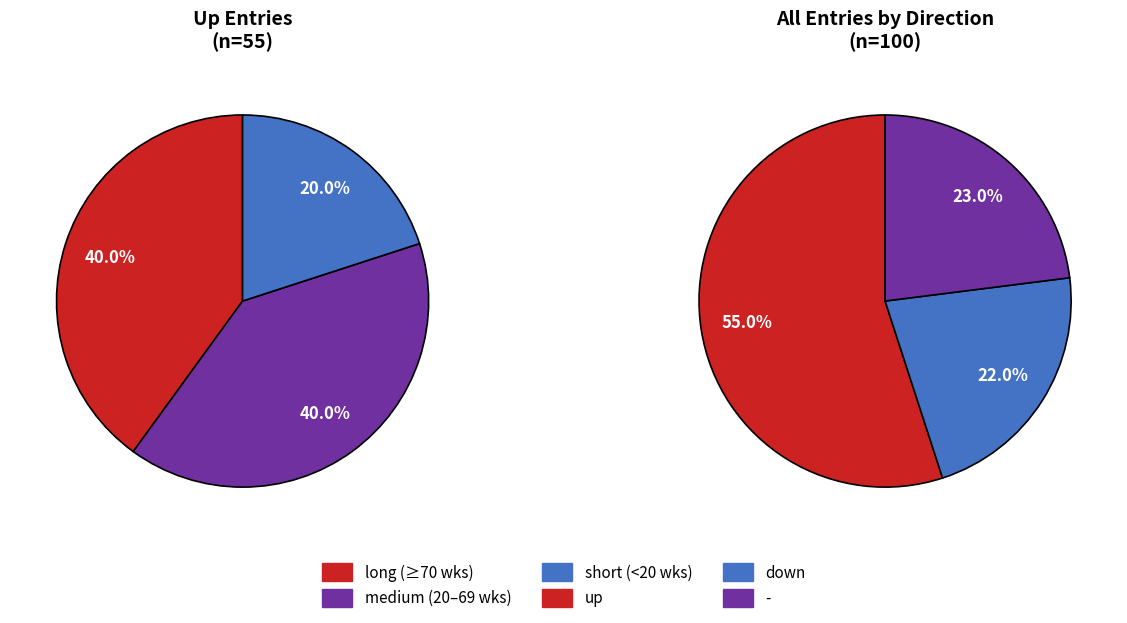

What is the largest slice in the pie chart?

up